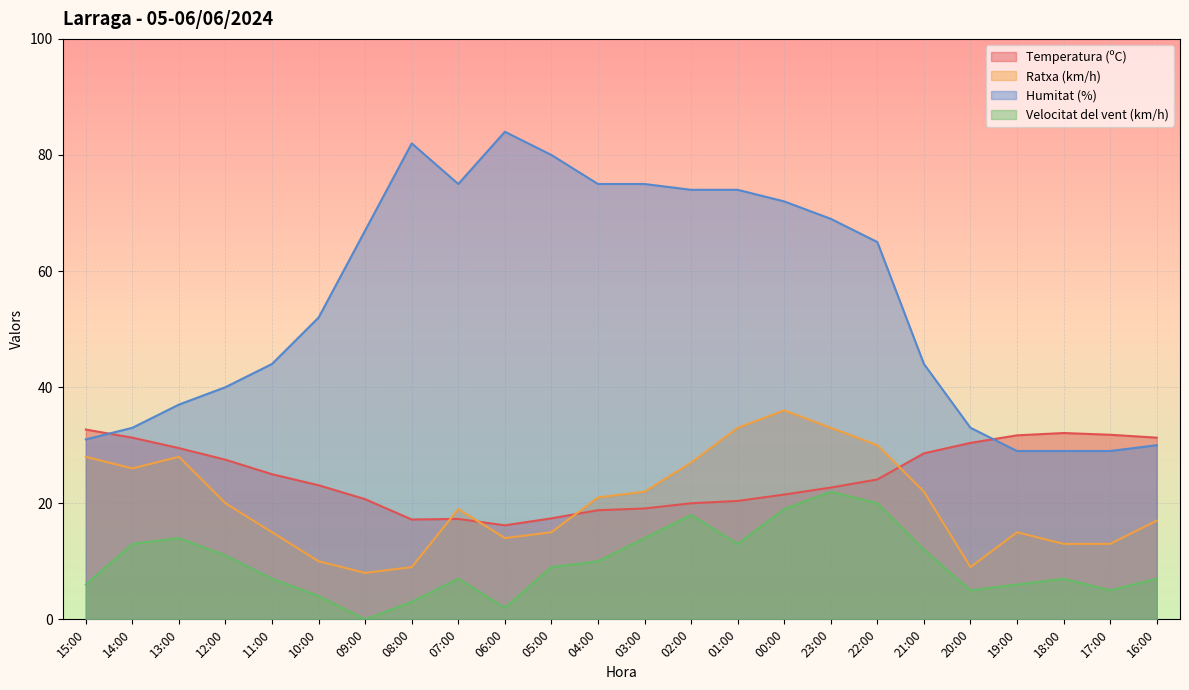

Is the value of Velocitat del vent (km/h) at 17:00 greater than the value of Temperatura (ºC) at 23:00?

No